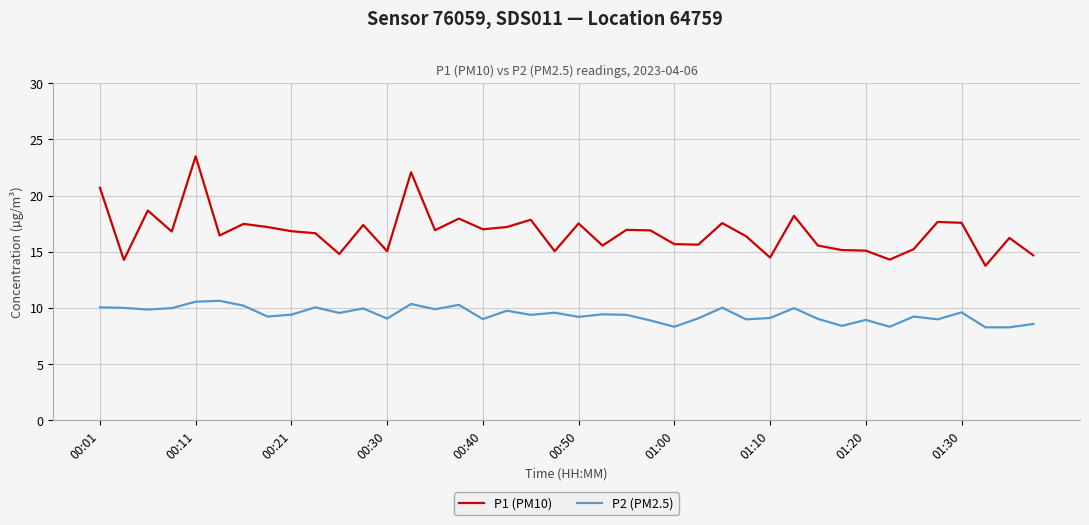

List the series in order of their overall mean, lowest first.

P2 (PM2.5), P1 (PM10)